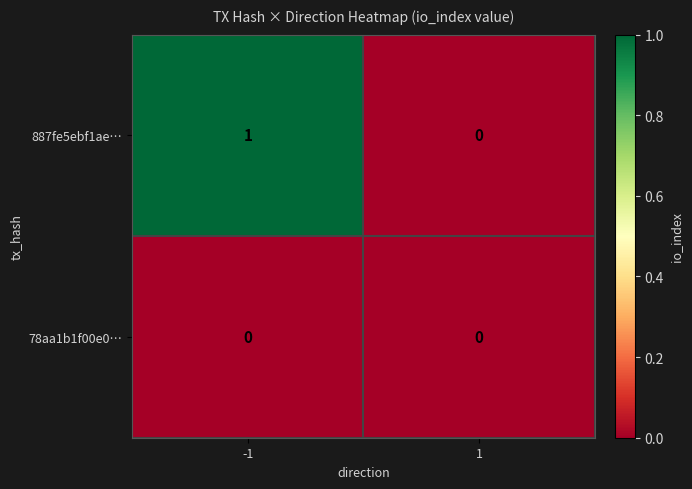

Which series has the largest total across all categories?

887fe5ebf1ae…